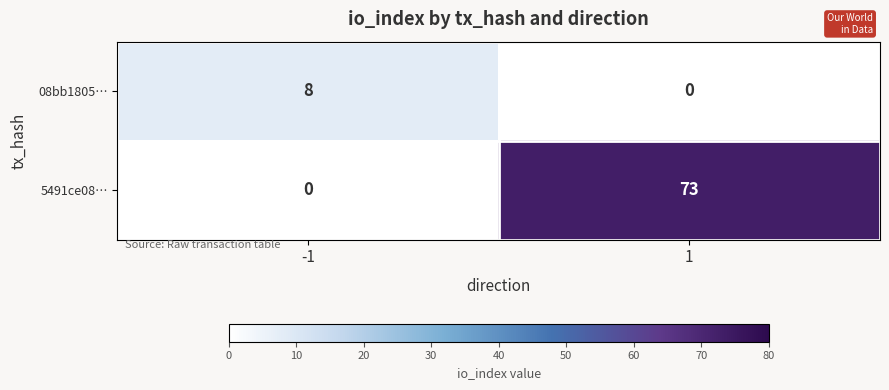

How many distinct data groups are displayed?

2